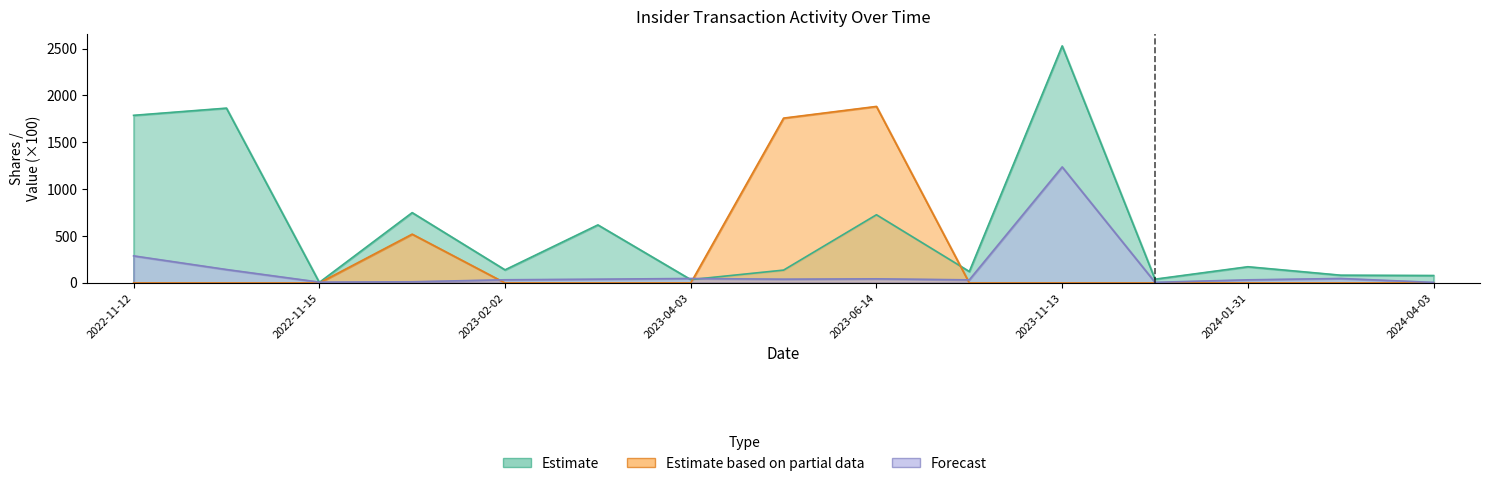

How many interior local valleys does the transactionShares series have?

4